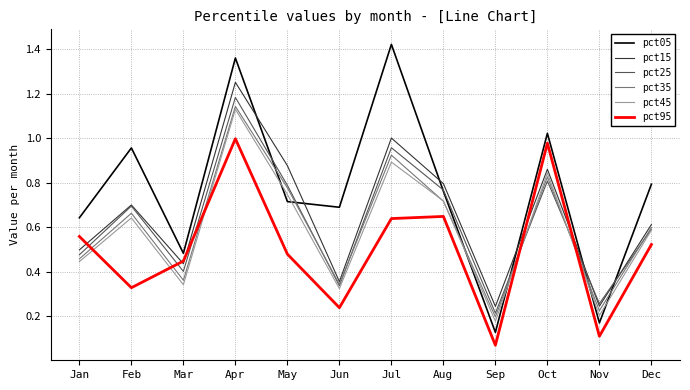

Between Feb and Apr, which series saw the biggest shift?

pct95